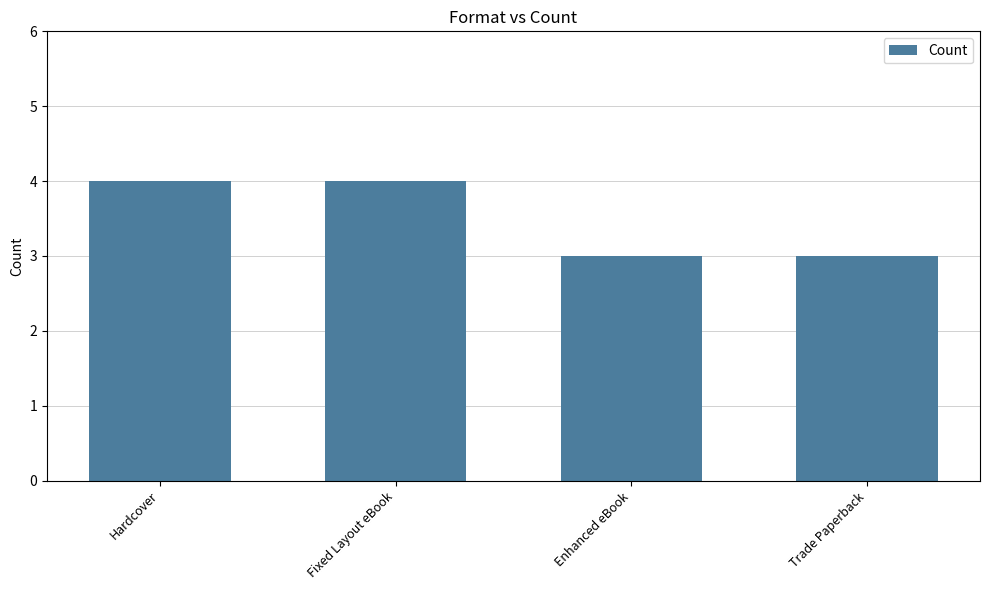

Which has a higher value, Trade Paperback or Hardcover?

Hardcover